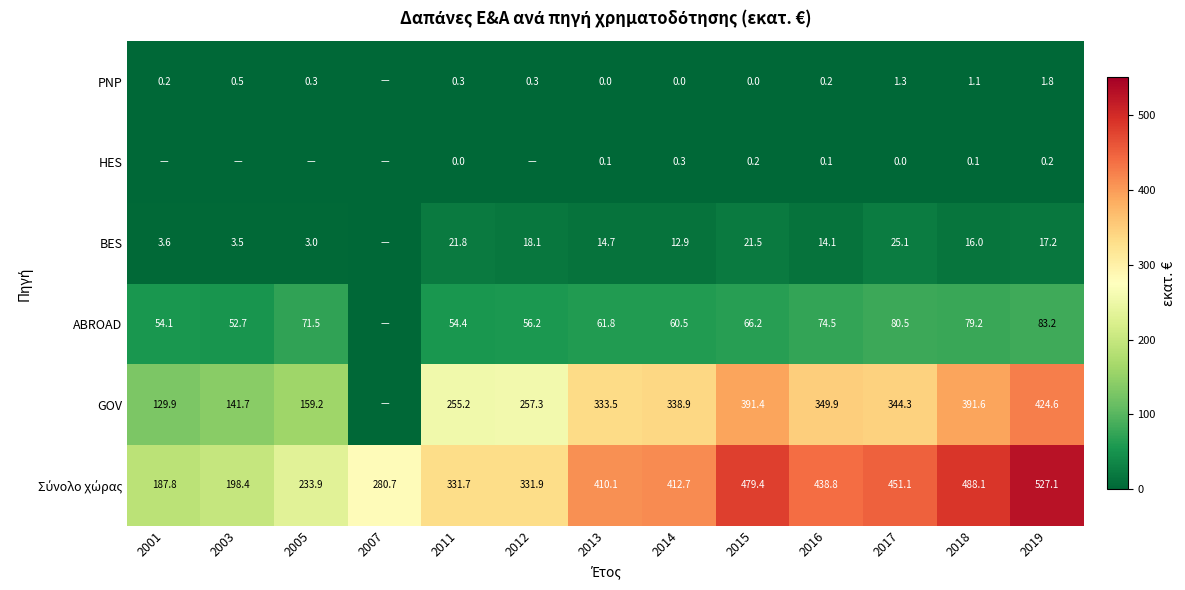

Is the value of PNP at 2017 greater than the value of GOV at 2015?

No